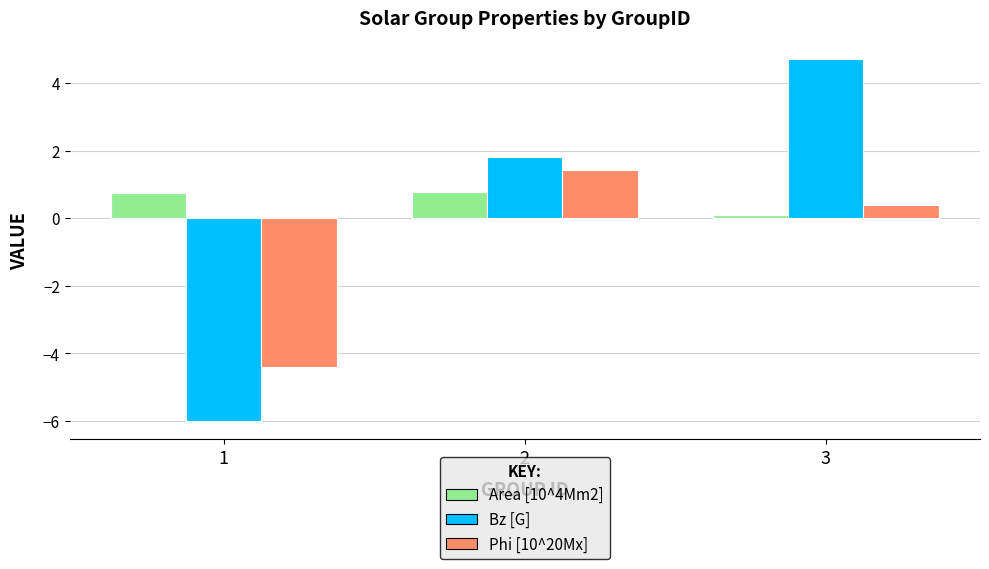

What are all the series names shown in the legend?

Area [10^4Mm2], Bz [G], Phi [10^20Mx]